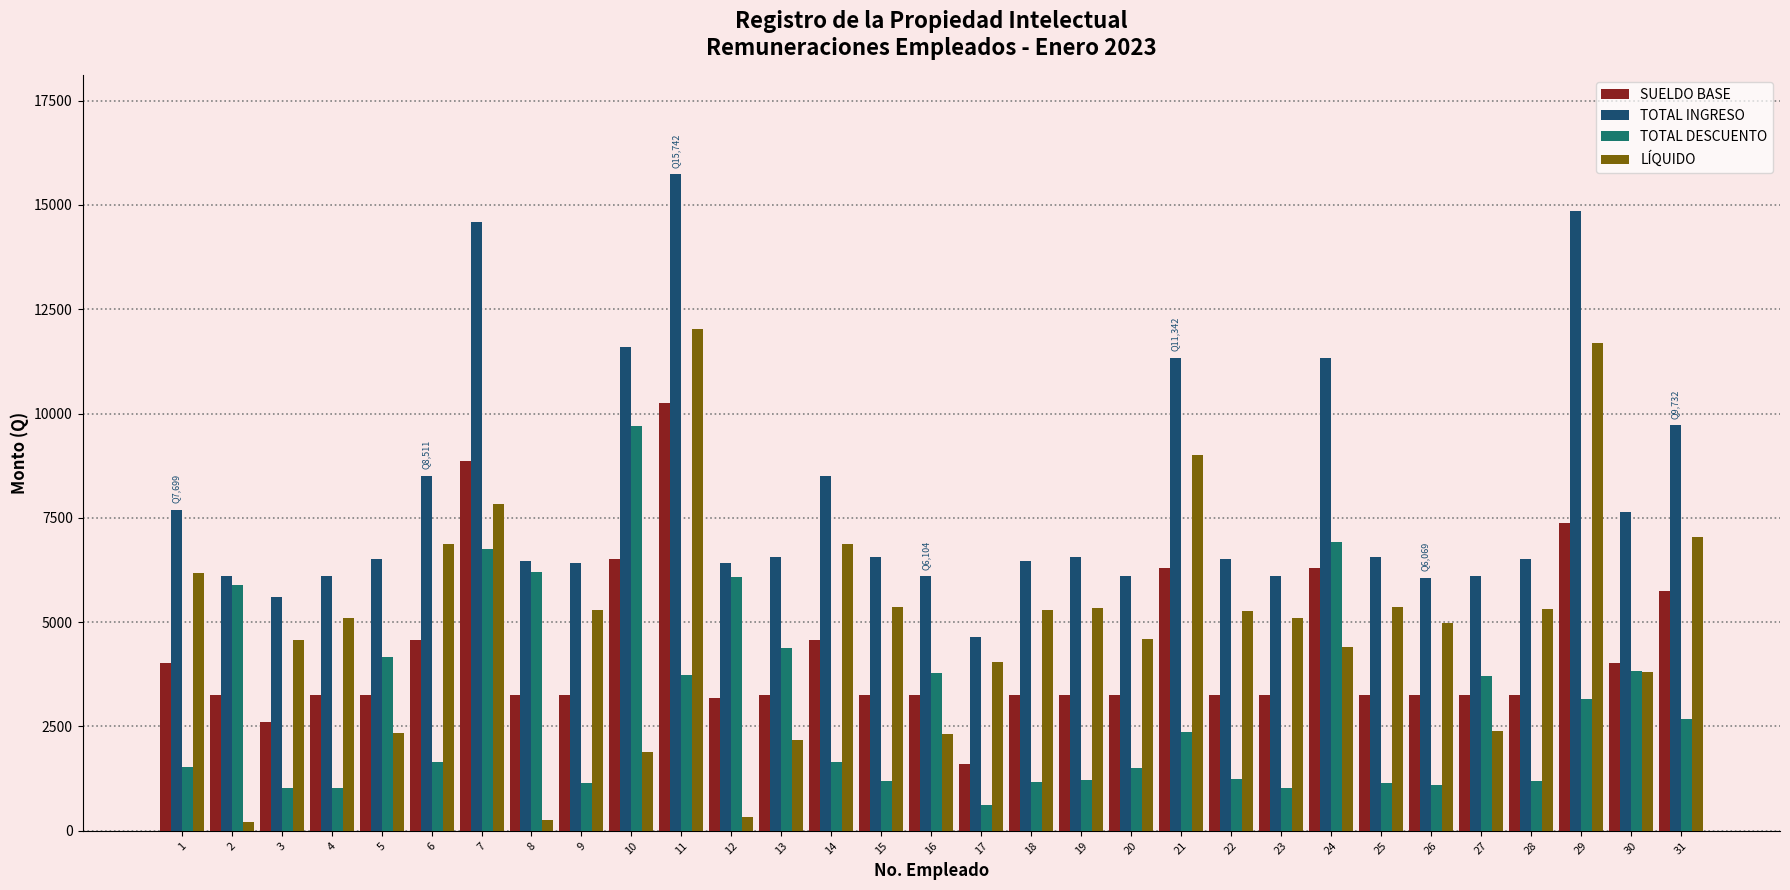

The value of LÍQUIDO at 3 is 4569.9. True or false?

True